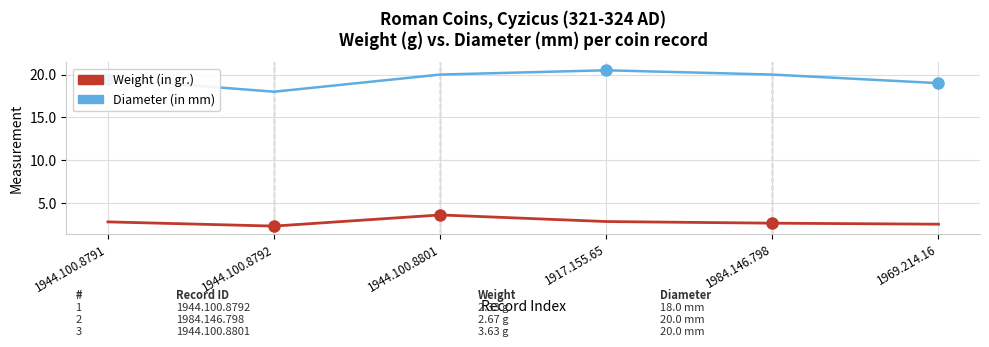

Rank the series by their average value, from lowest to highest.

Weight (in gr.), Diameter (in mm)